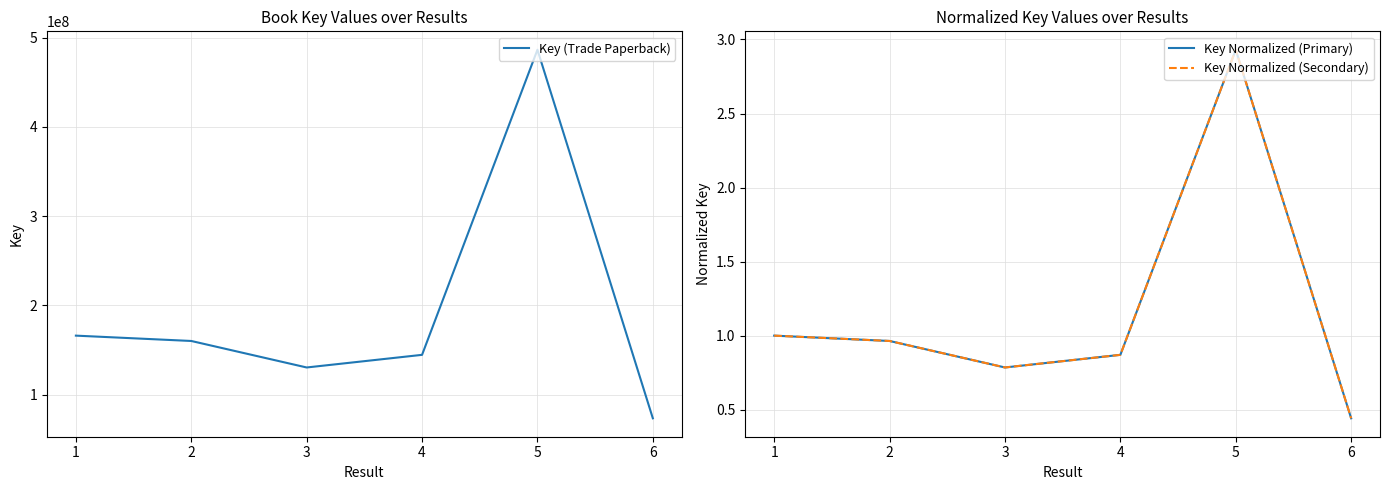

The value of Key (Trade Paperback) at 3 is 44704955. True or false?

False